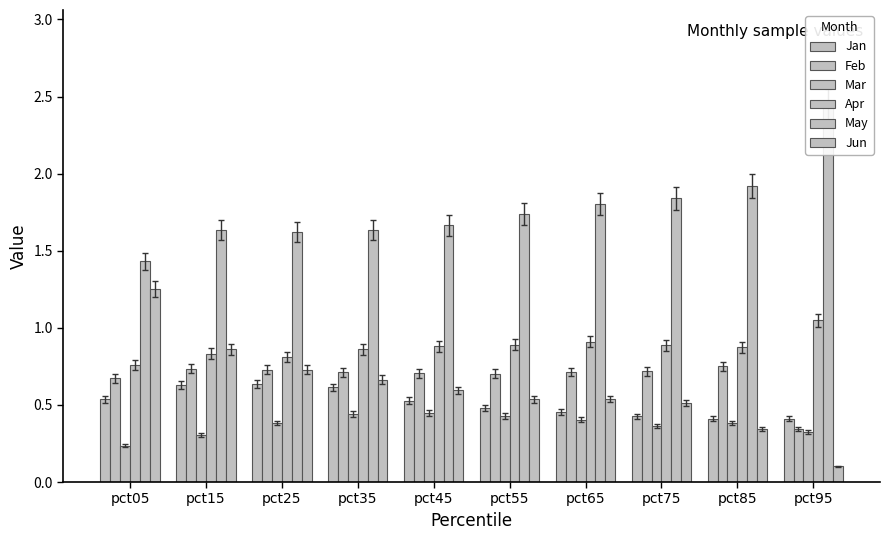

What is the difference between the Jan values at pct35 and pct75?

0.2